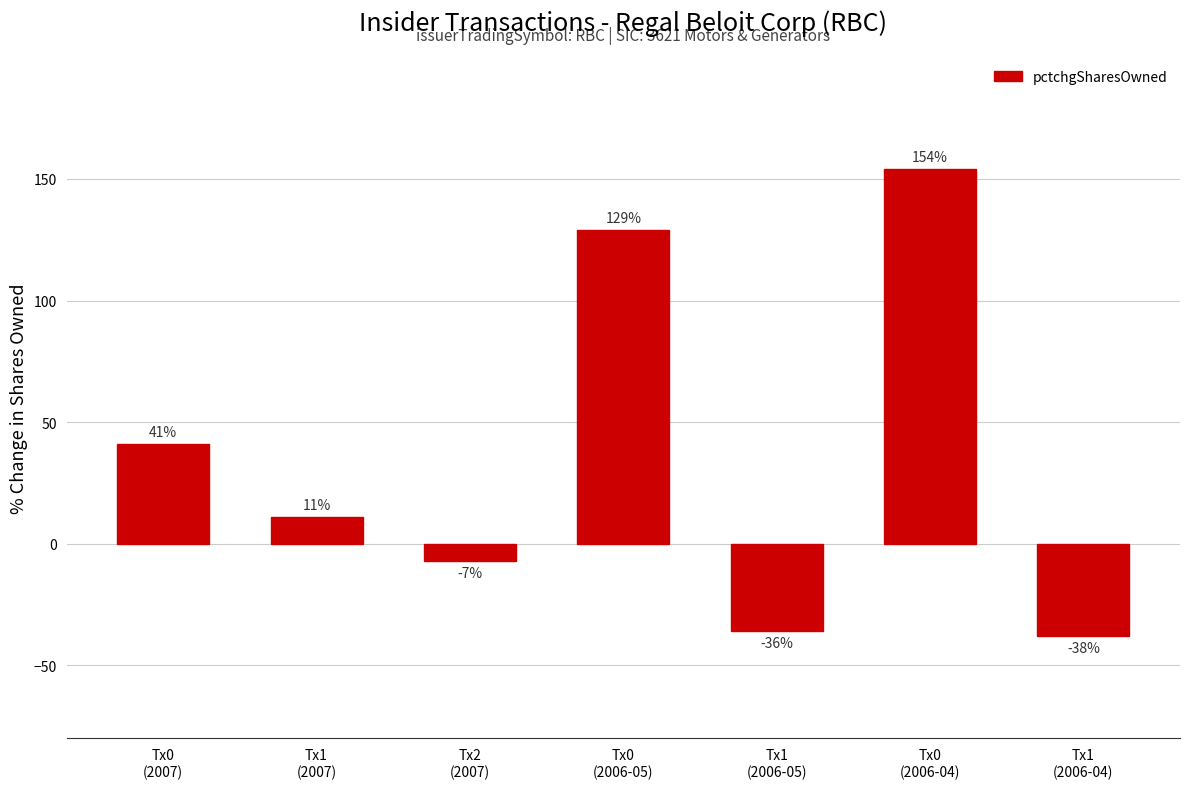

What is the difference between the maximum and minimum values?

192